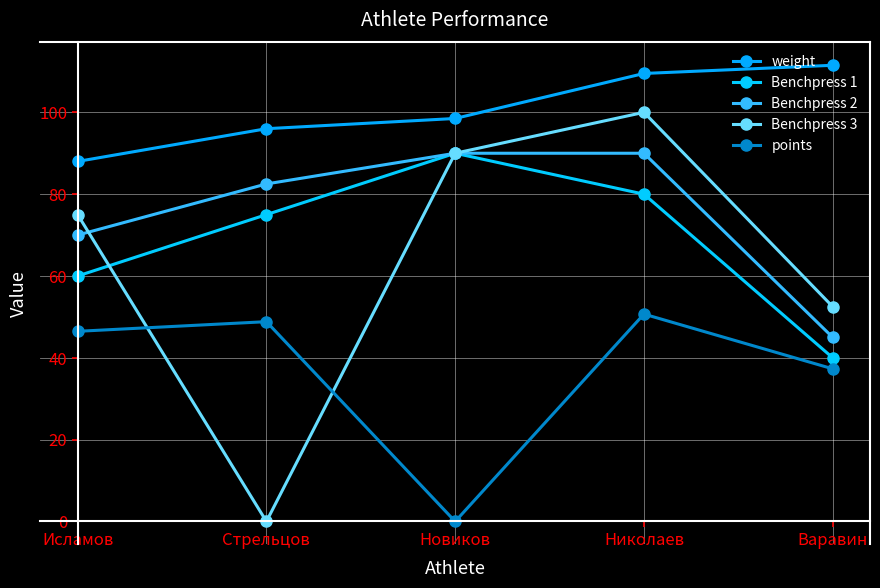

Reading right to left, what are all the values shown in this chart?

weight: 111.5	109.5	98.5	96.0	88.0
Benchpress 1: 40.0	80.0	90.0	75.0	60.0
Benchpress 2: 45.0	90.0	90.0	82.5	70.0
Benchpress 3: 52.5	100.0	90.0	0.0	75.0
points: 37.3	50.7	0.0	48.8	46.5